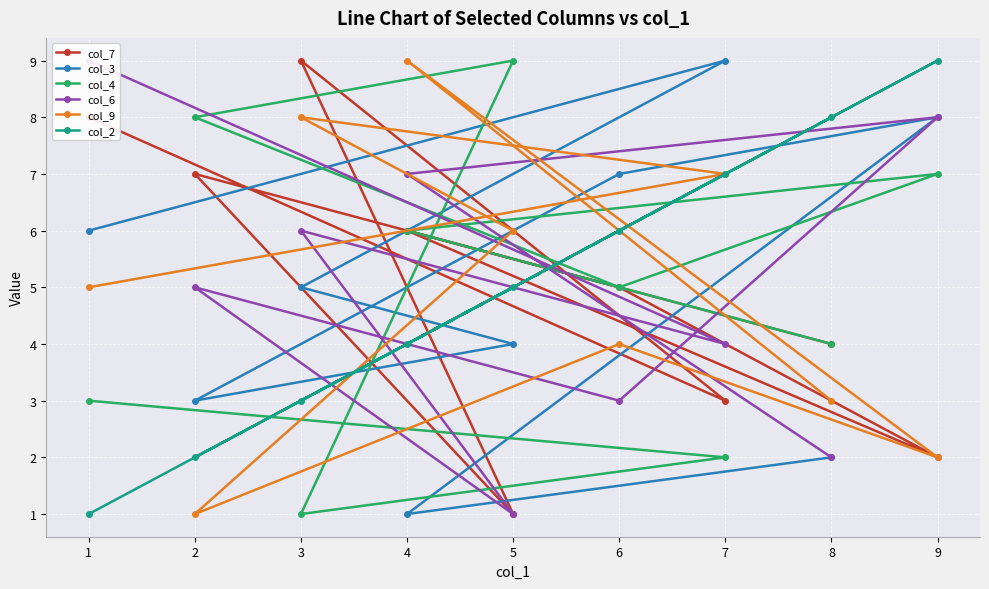

What is the sum of the col_3 values at 2 and 3?

8